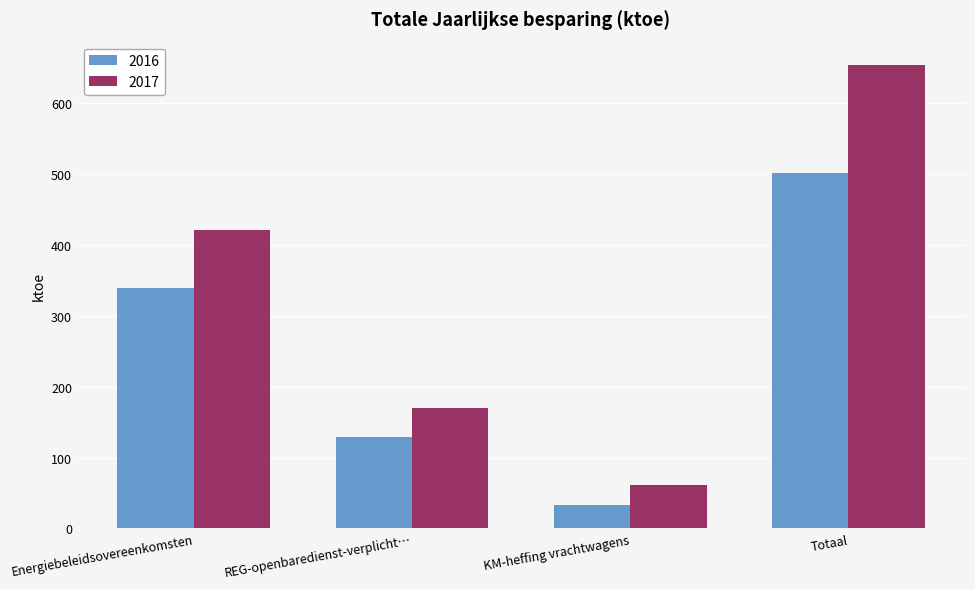

At Totaal, list the series in order from smallest to largest.

2016, 2017